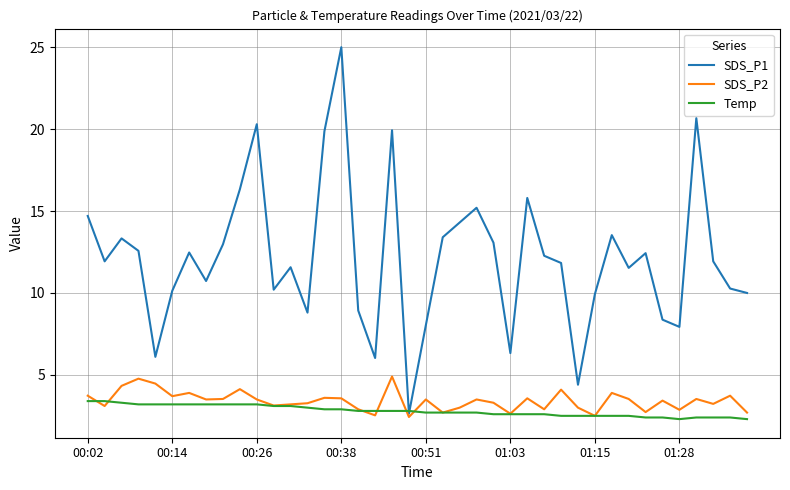

Rank the series by their maximum value, from lowest to highest.

Temp, SDS_P2, SDS_P1